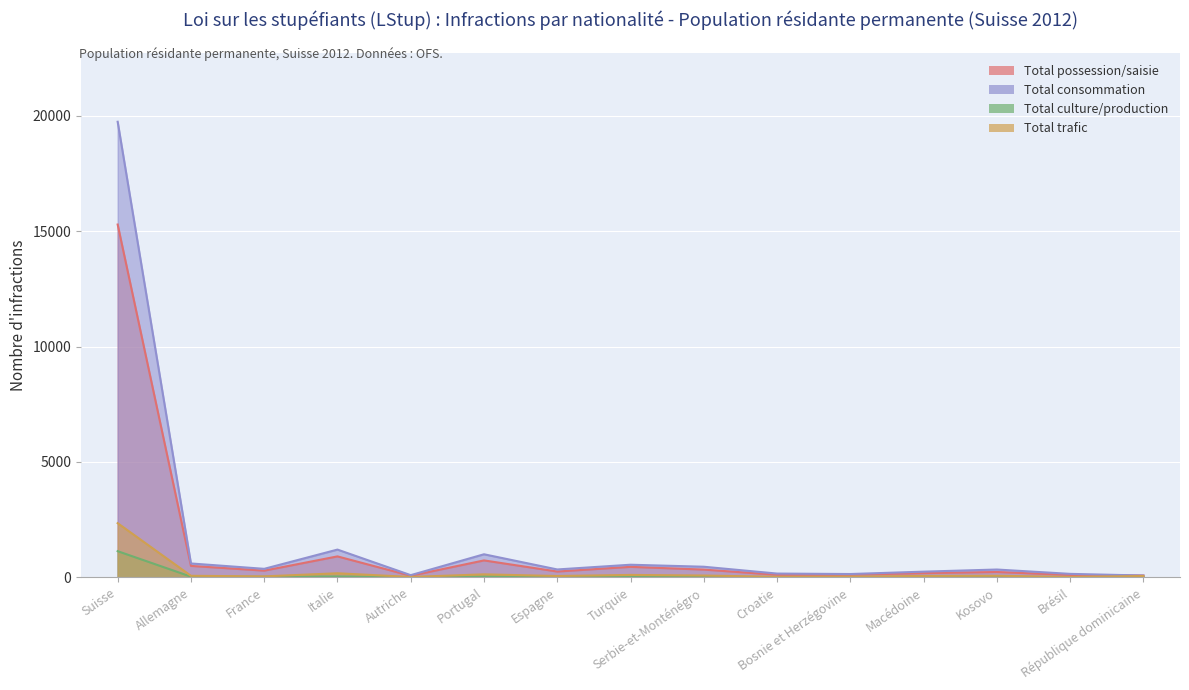

The value of Total consommation at Allemagne is 598. True or false?

True